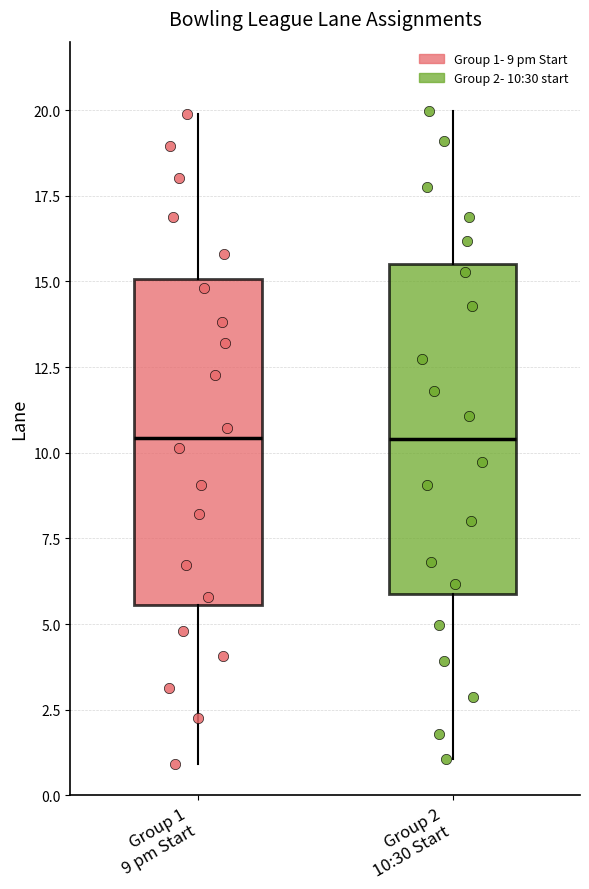

Reading left to right, read every box against the y-axis: the position of its median line, the range the box covers, and the ends of its whiskers. The values are not printed on the chart, so give them approximately, as read against the axis.

Group 1 9 pm Start: median 10.5, box 5.5 to 15.0, whiskers 1.0 to 20.0
Group 2 10:30 Start: median 10.5, box 6.0 to 15.5, whiskers 1.0 to 20.0